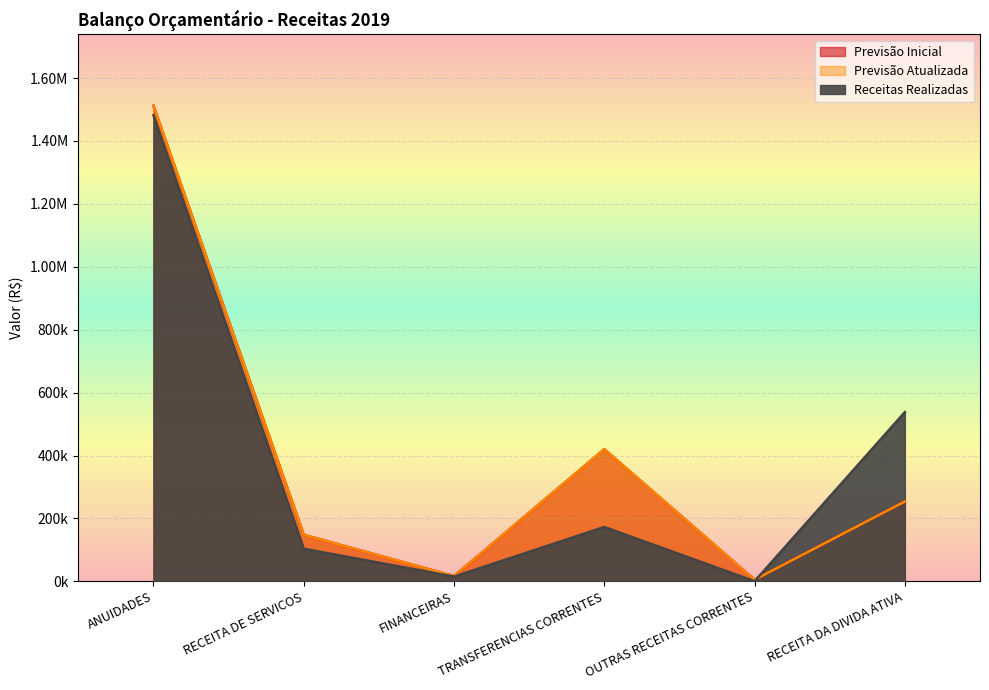

Between RECEITA DE SERVICOS and TRANSFERENCIAS CORRENTES, which series saw the biggest shift?

Previsão Inicial